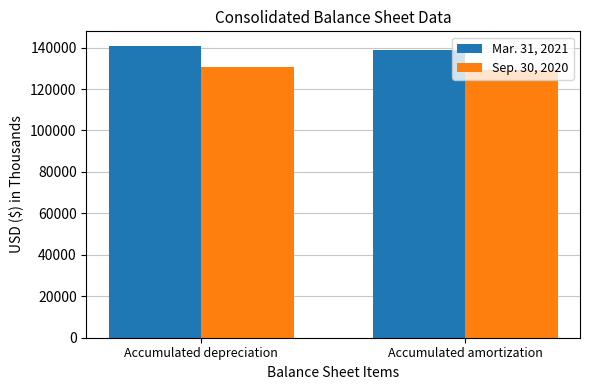

Count the number of data series in this chart.

2